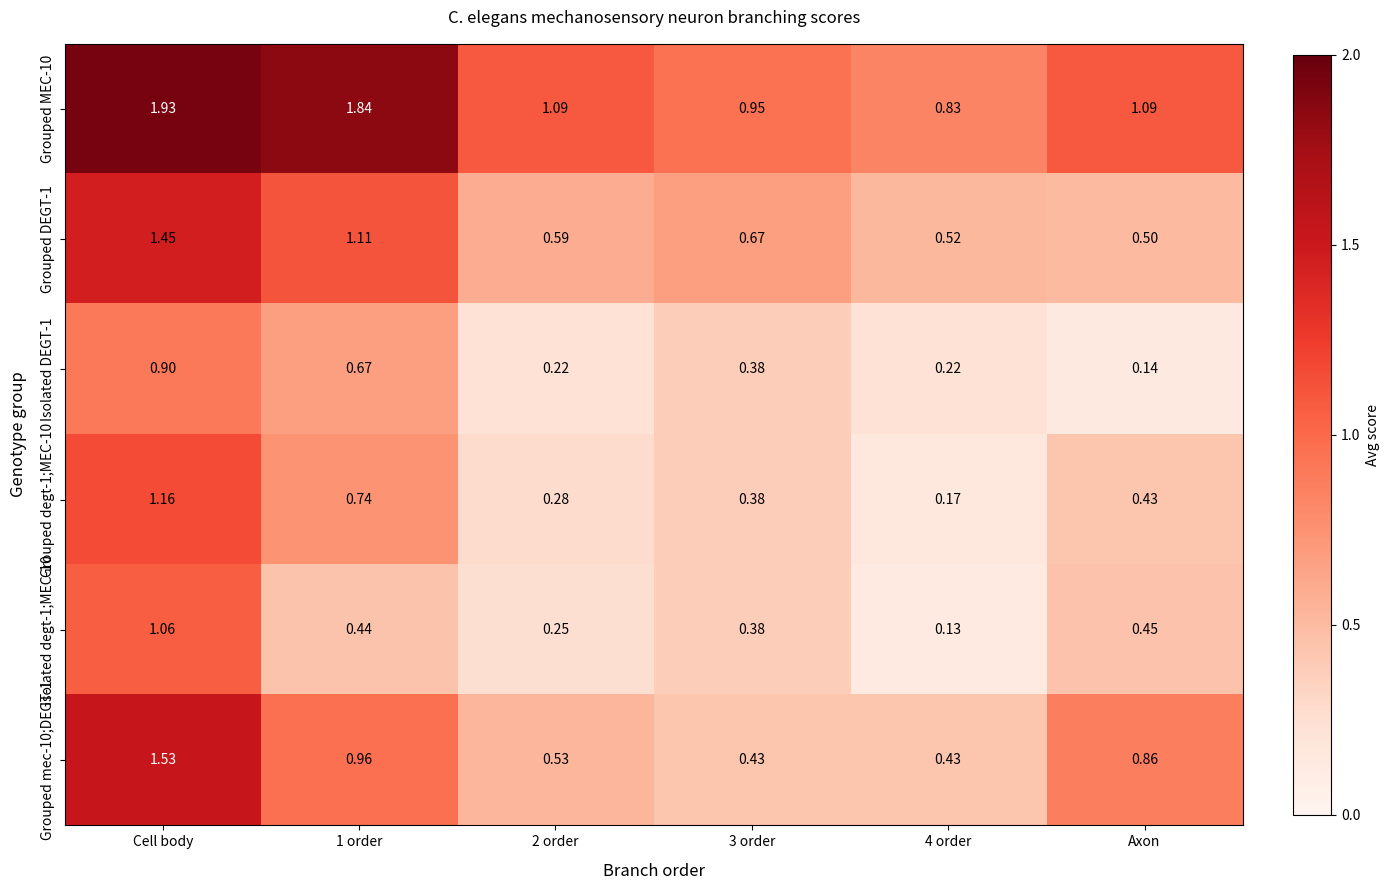

At which label is Isolated DEGT-1 closest to 0?

Axon